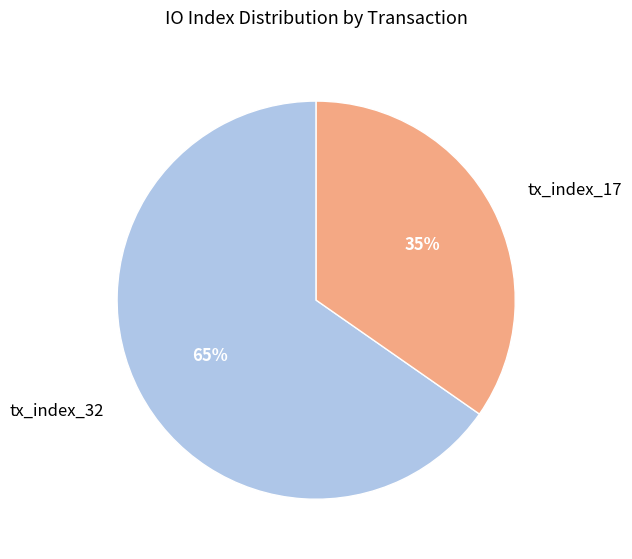

Which slice is the largest?

tx_index_32